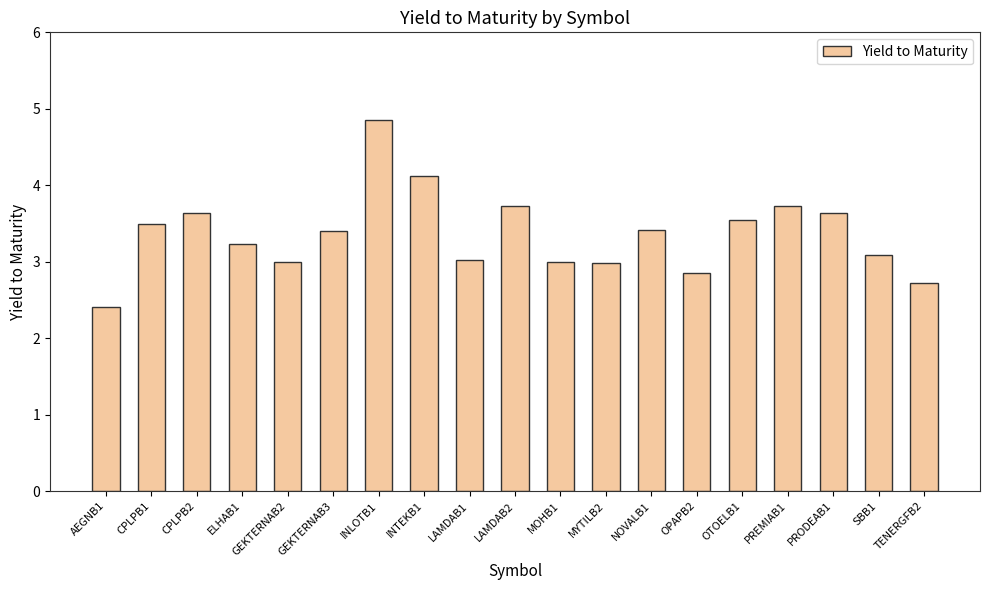

True or false: the data shows 3.7 at PREMIAB1.

True